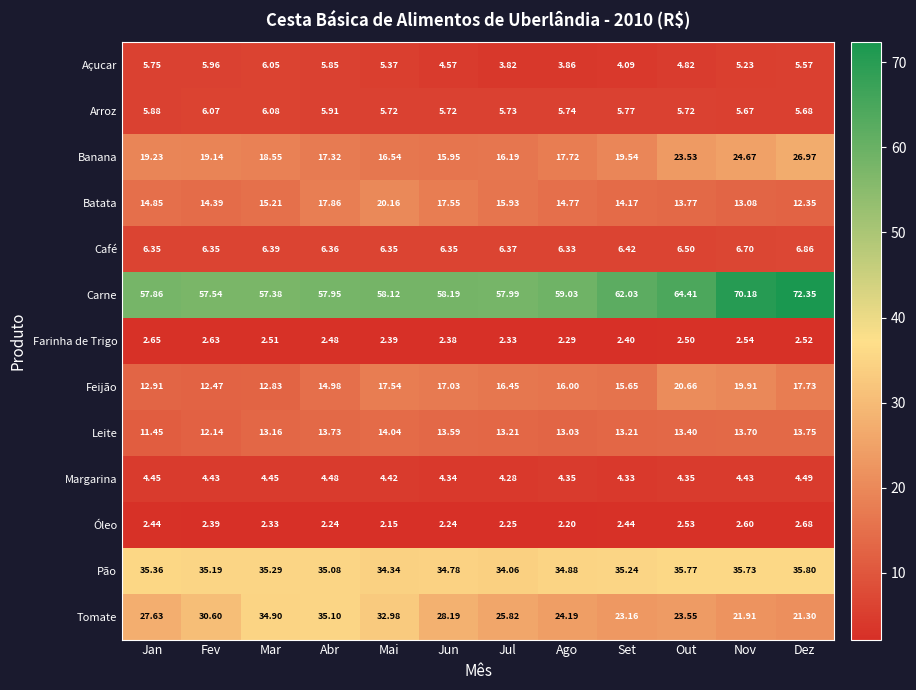

Which category has the highest value across all series?

Dez